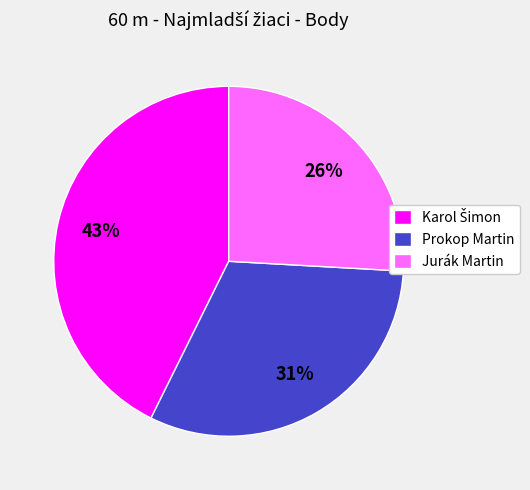

To the nearest percent, what is the average slice percentage?

33%